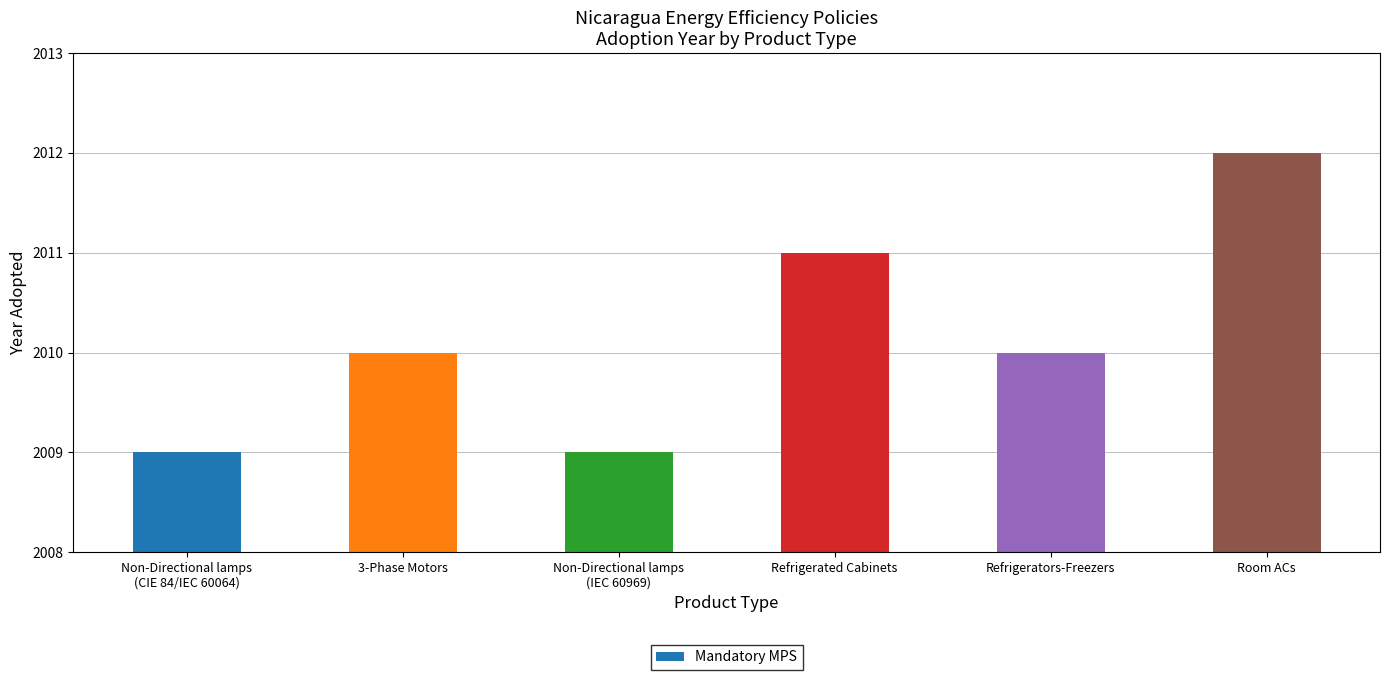

What is the average value?

2010